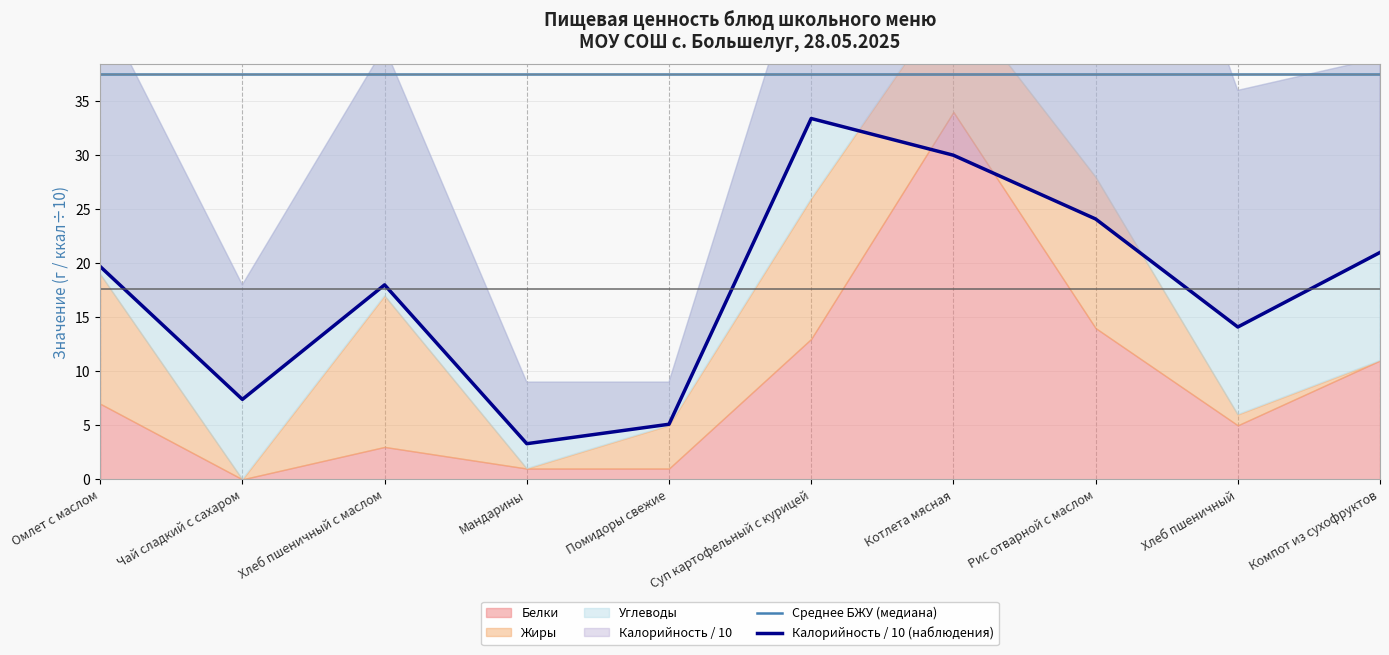

At how many categories does at least one series exceed 20?

10